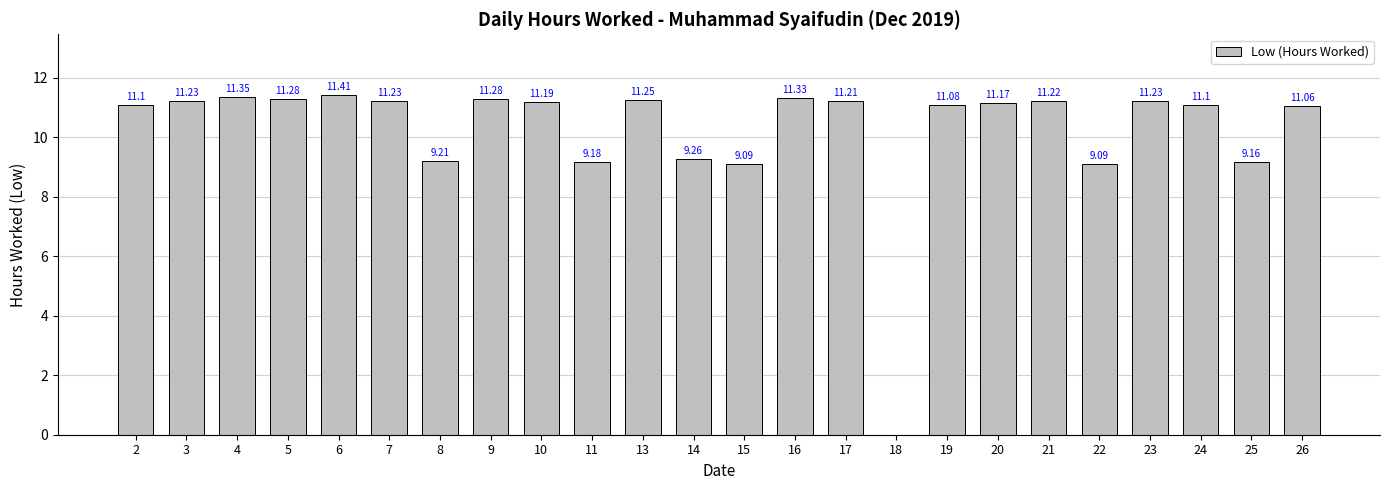

How many categories are shown in the chart?

24